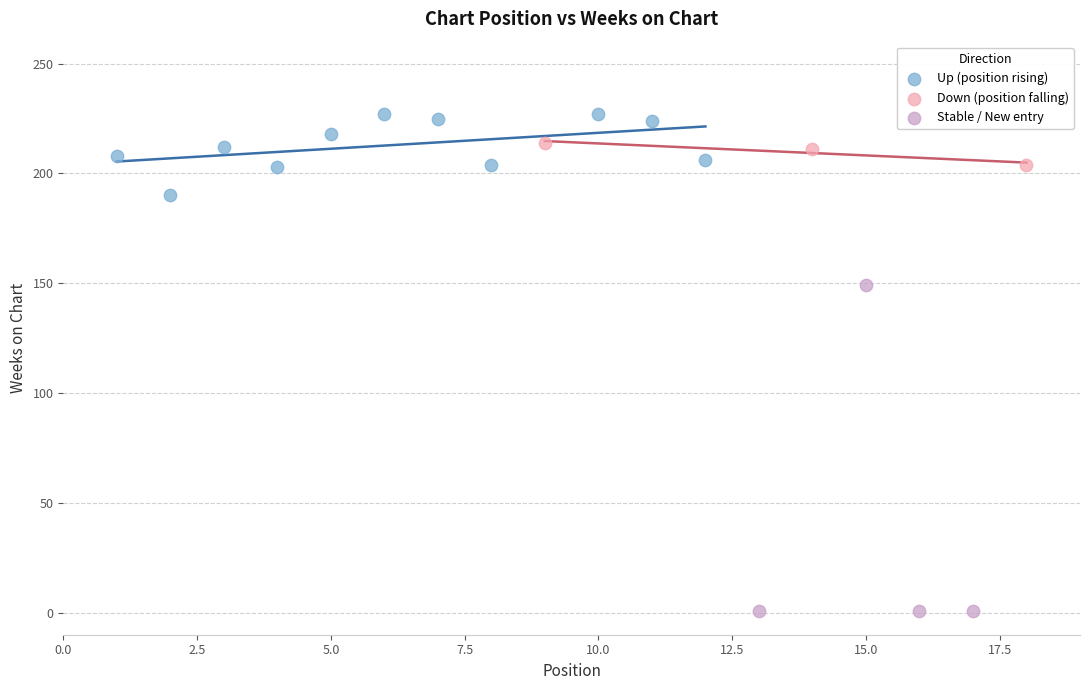

Which series reaches the minimum Y coordinate?

Stable / New entry